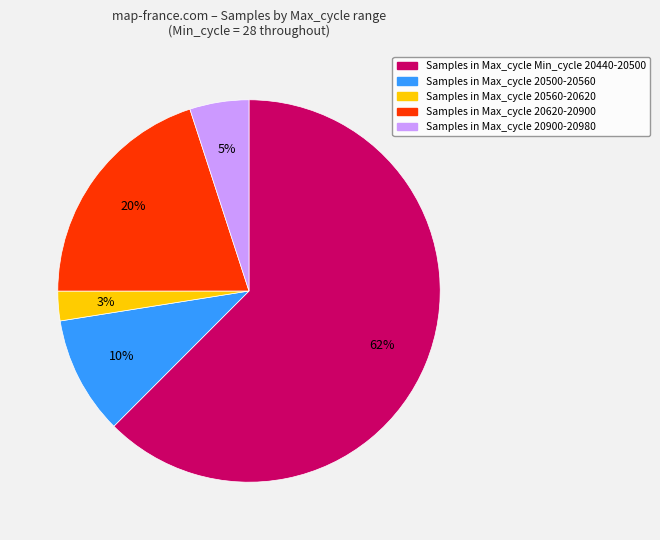

To the nearest percent, what percentage of the pie is Samples in Max_cycle 20620-20900?

20%